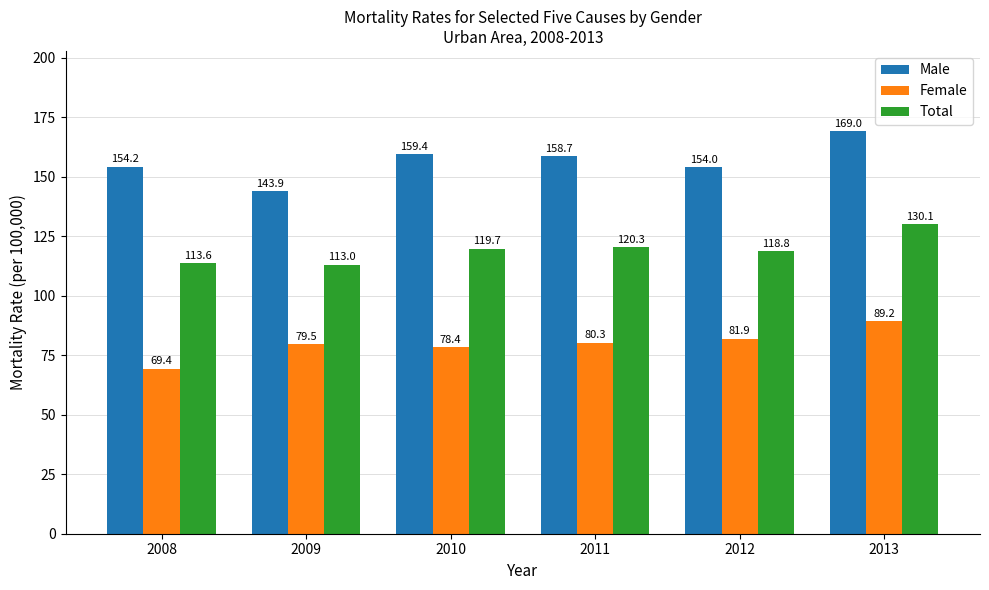

Rank the series at 2008 from lowest to highest value.

Female, Total, Male